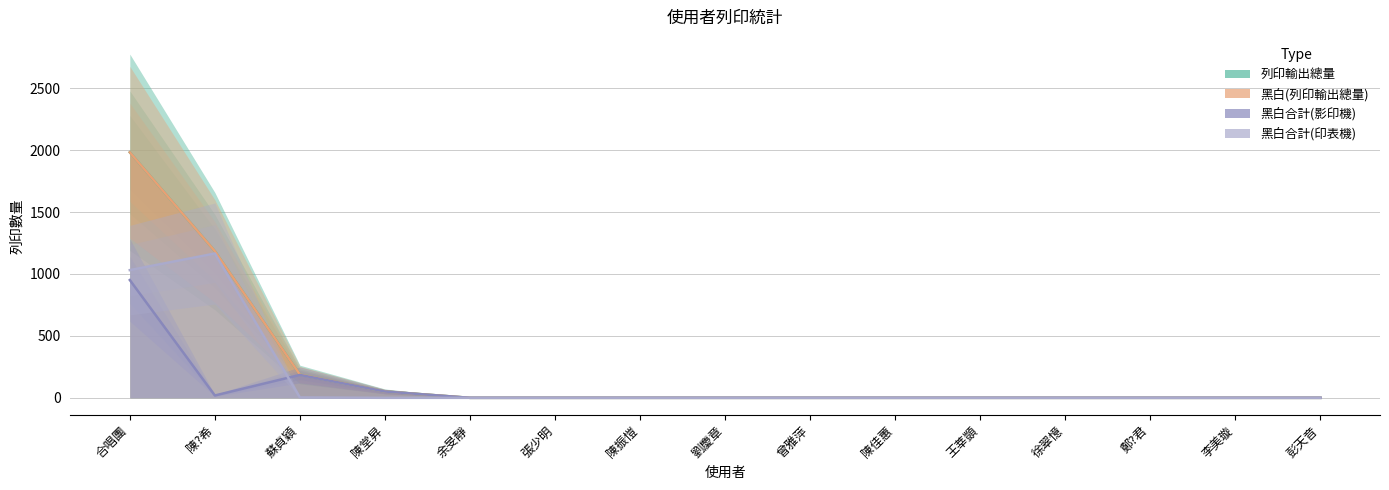

How many interior local valleys does the 黑白合計(影印機) series have?

1